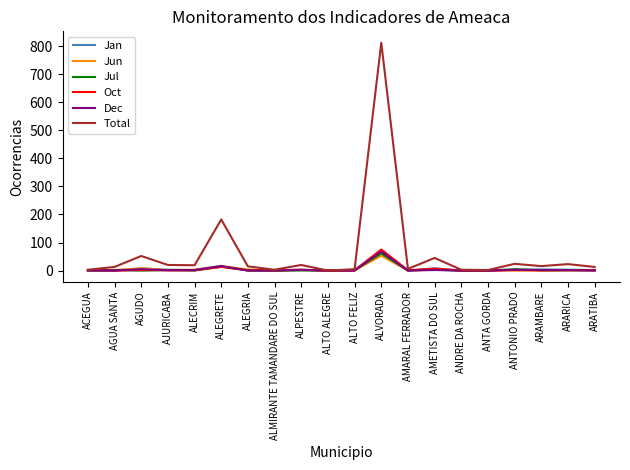

The value of Jan at AGUA SANTA is 0. True or false?

True